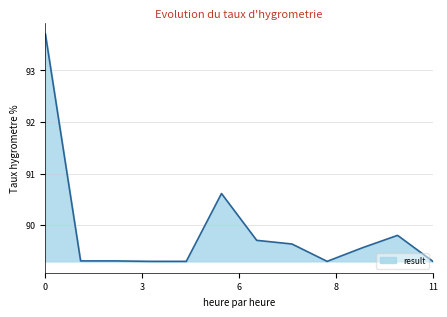

What is the smallest value displayed?

89.3